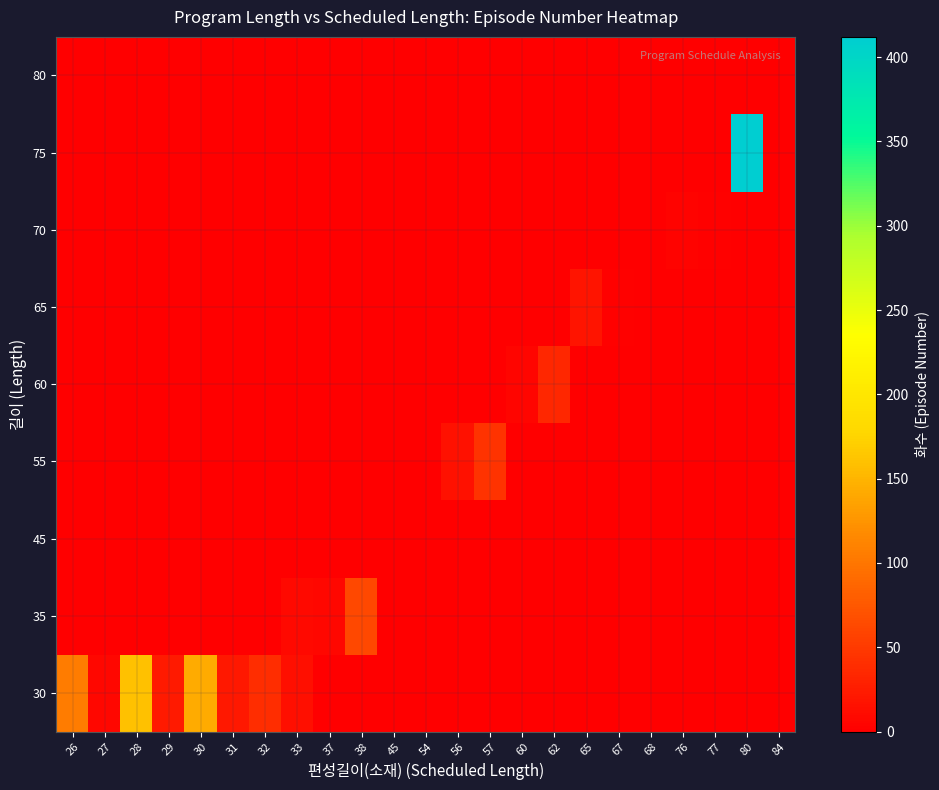

At 56, list the series in order from largest to smallest.

55, 30, 35, 45, 60, 65, 70, 75, 80